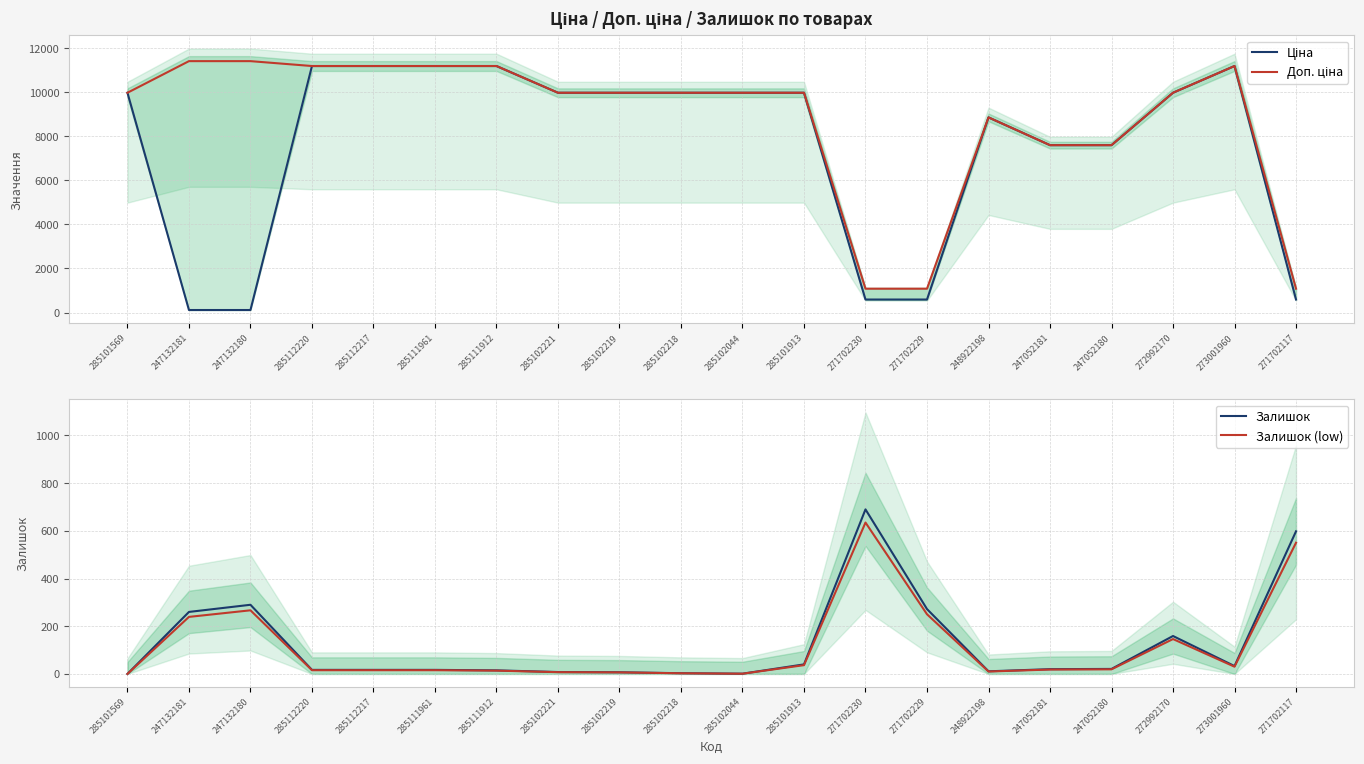

Between 285102221 and 285102218, which series saw the biggest shift?

Залишок